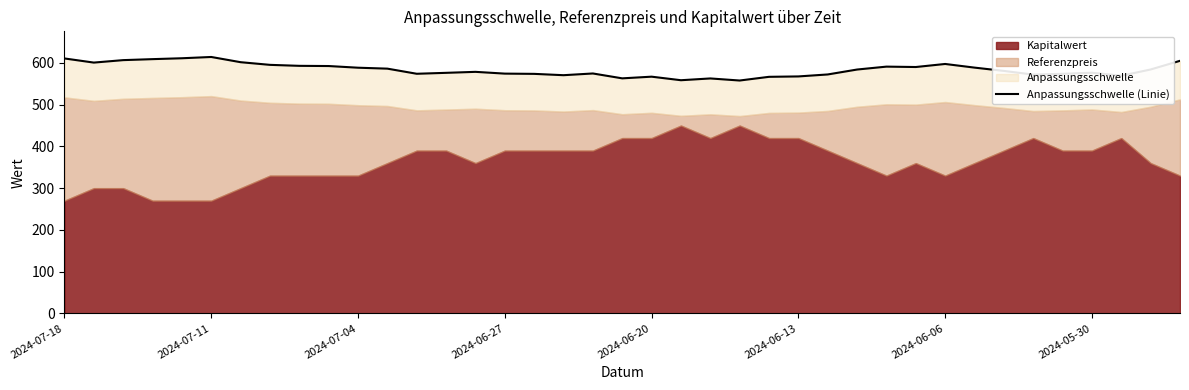

How many lines are shown in the chart?

1